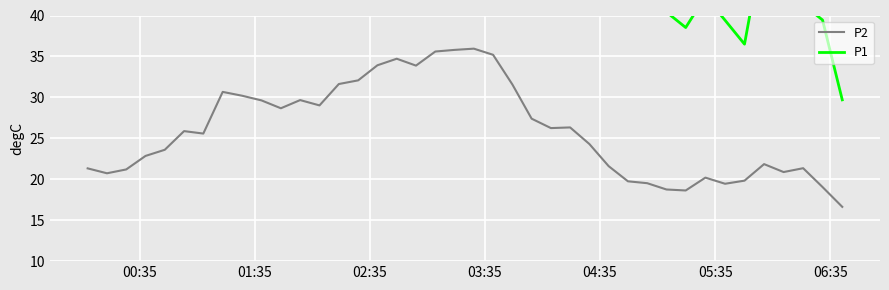

What is the minimum value for P2?

16.6